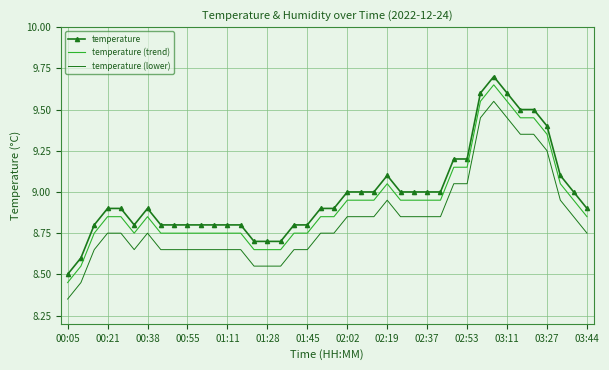

Rank the series by their average value, from lowest to highest.

temperature (lower), temperature (trend), temperature